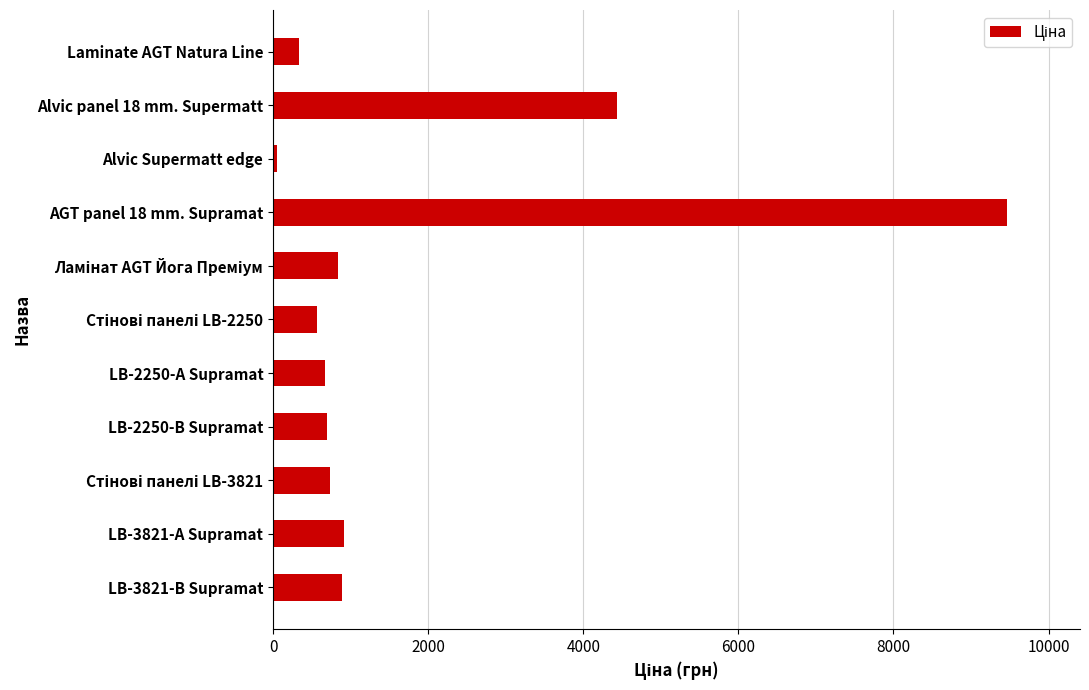

What is the greatest value displayed?

9458.9